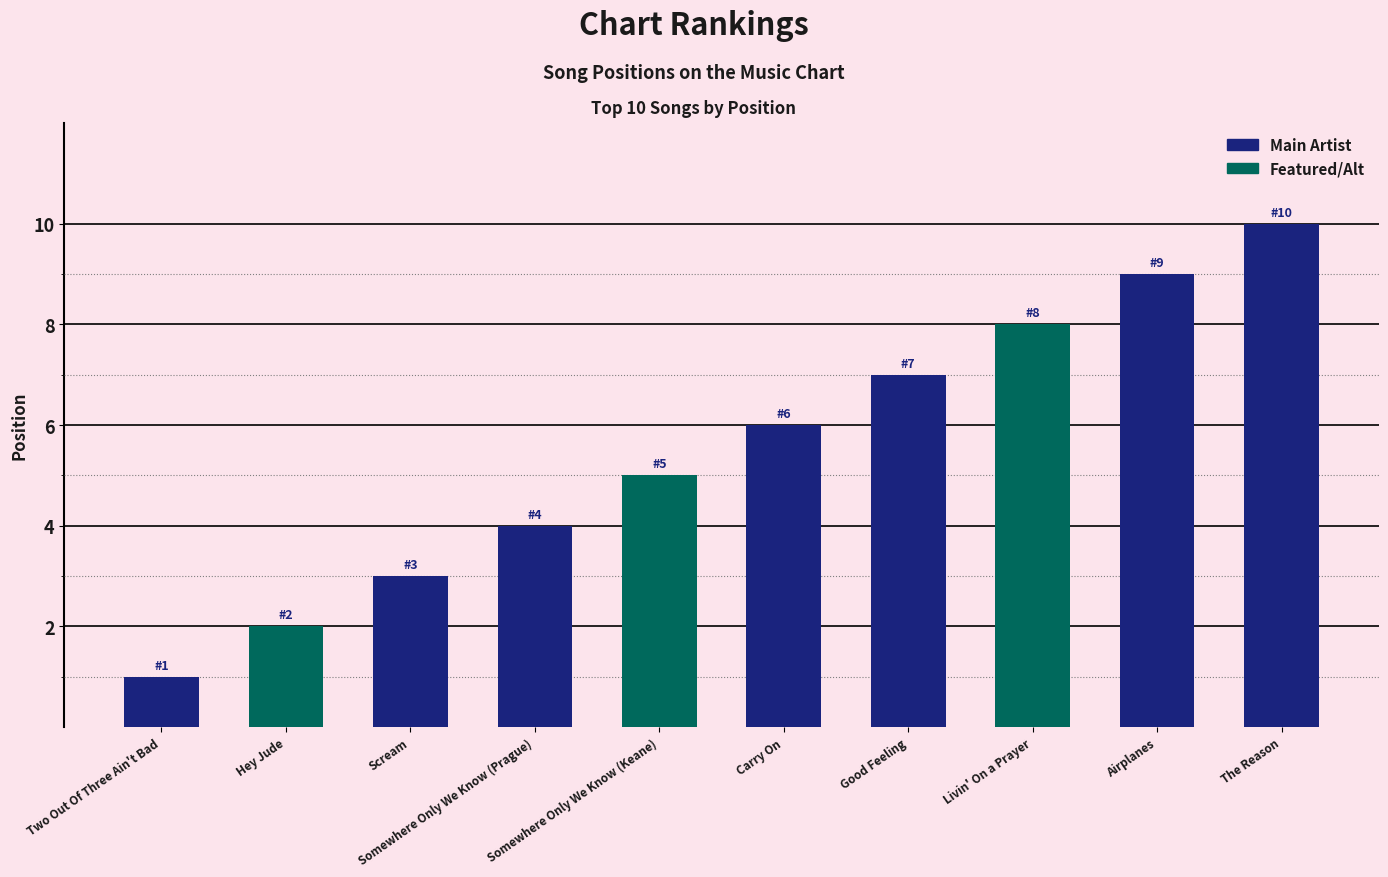

What is the difference between the values at Somewhere Only We Know (Prague) and Airplanes?

5